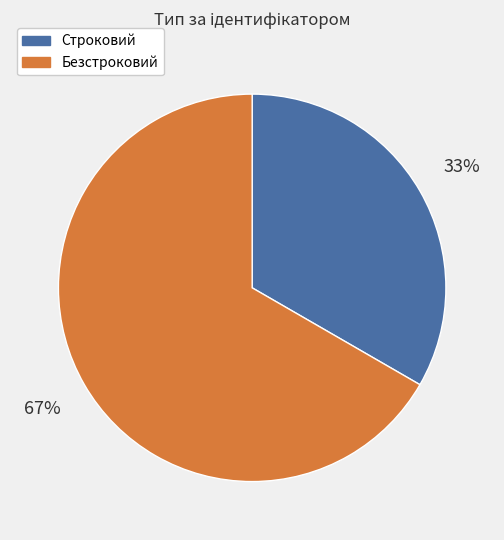

Count the number of slices in the pie.

2